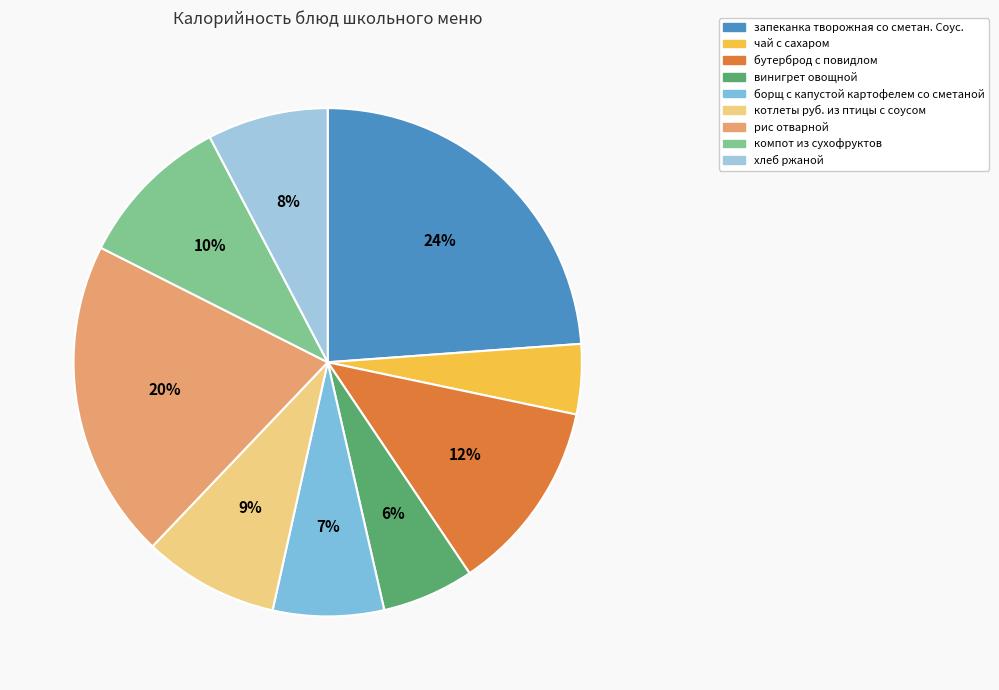

Count the number of slices in the pie.

9